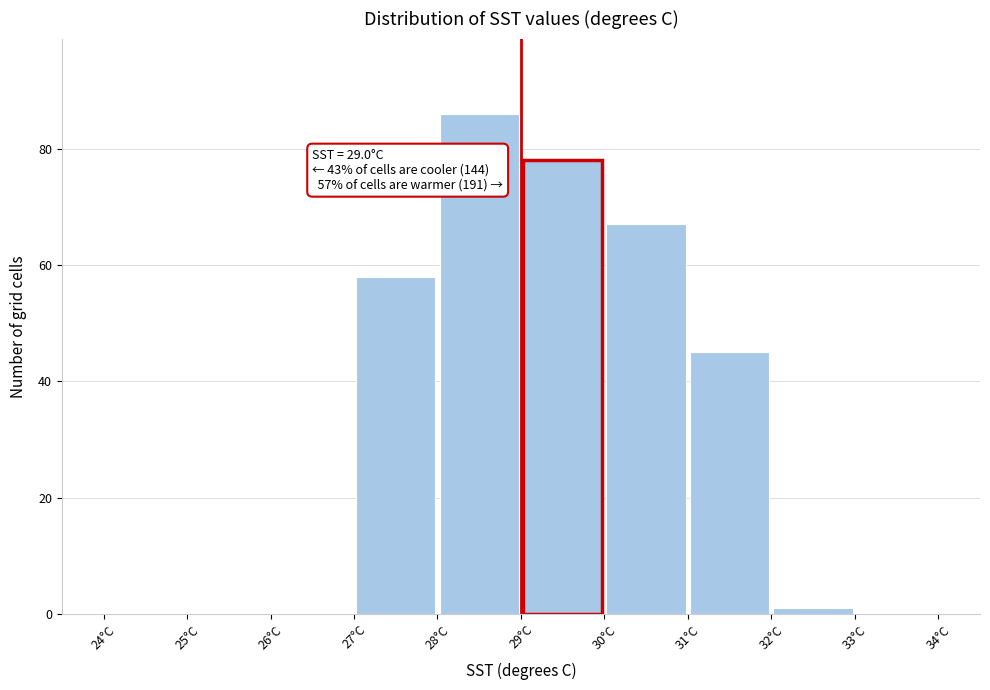

Over which range of the x-axis is the bar tallest?

28 to 29